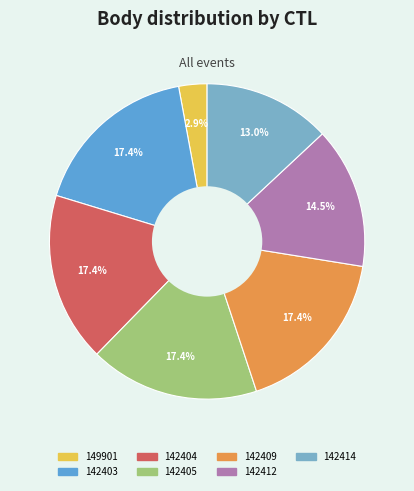

To the nearest percent, what is the difference between the 142414 and 149901 slice percentages?

10%